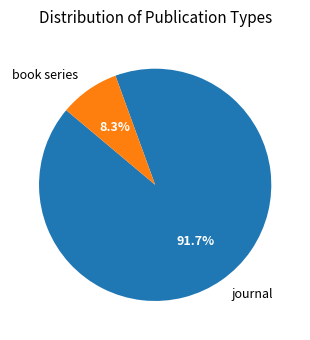

Is it true that book series is 8% of the pie?

True